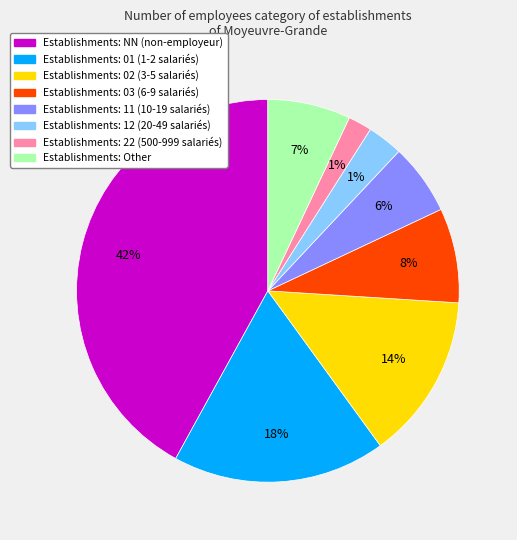

Rank the categories by value from lowest to highest.

22, 12, 11, Other, 03, 02, 01, NN